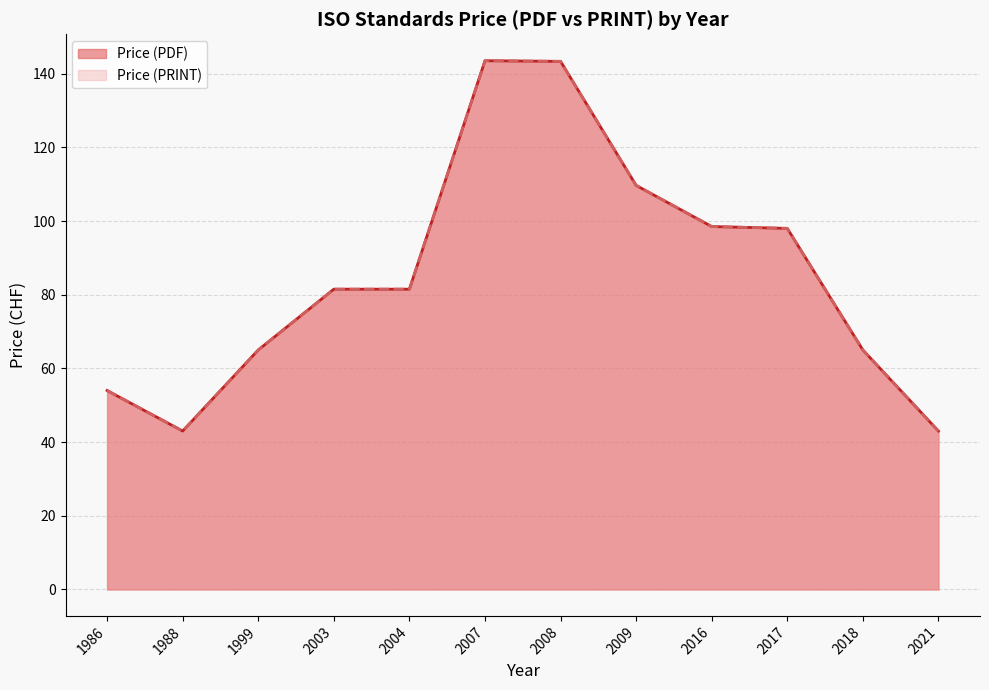

Does the chart have visible grid lines?

Yes